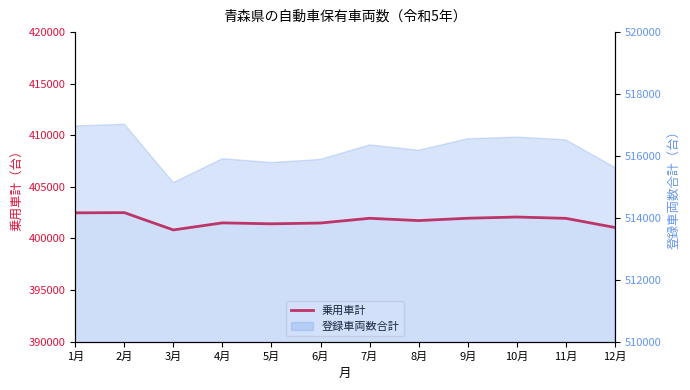

The chart shows a value of 402505 at 2月. True or false?

True